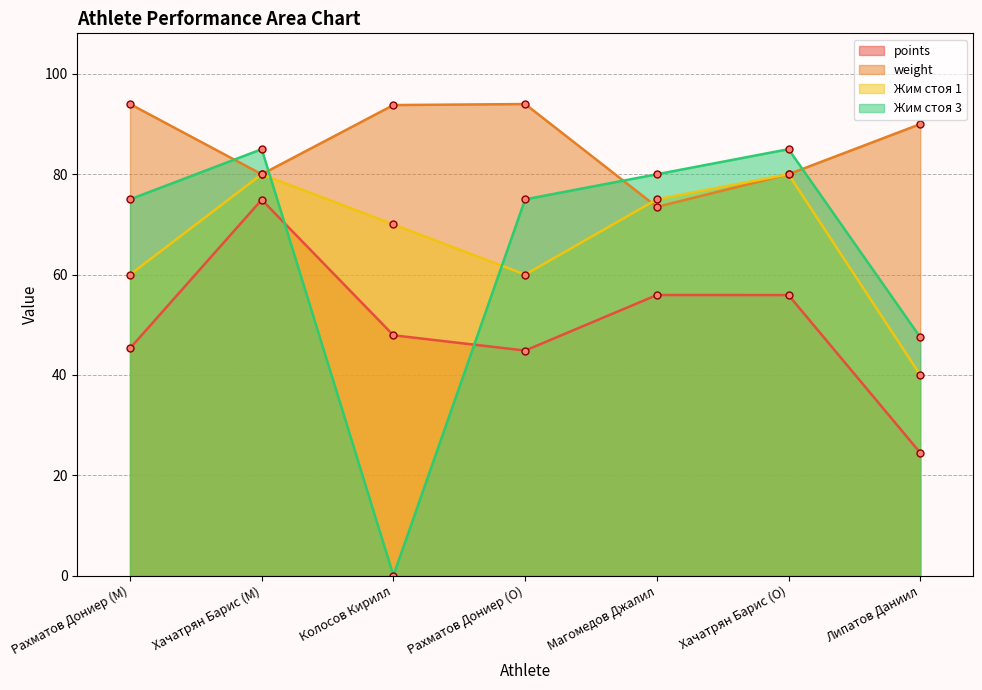

The points series shows 32.6 at Липатов Даниил. True or false?

False